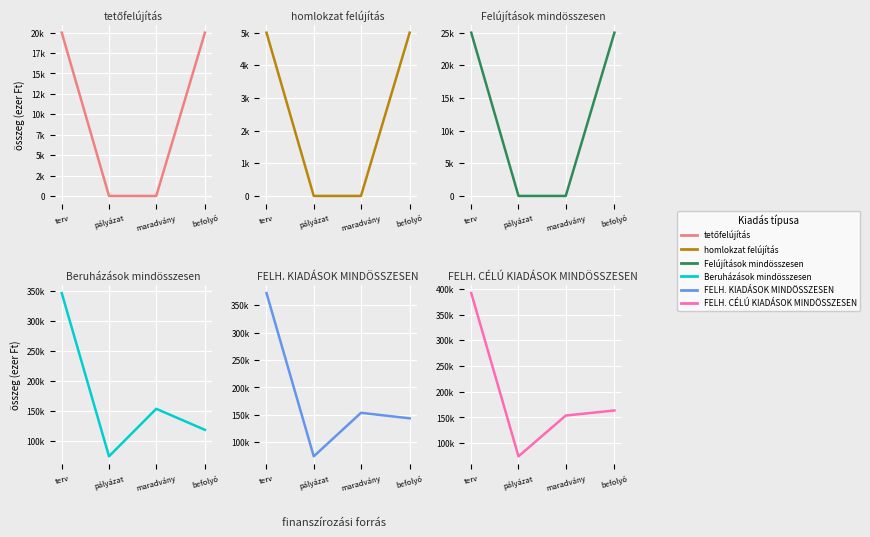

What position from the right is pályázat?

3